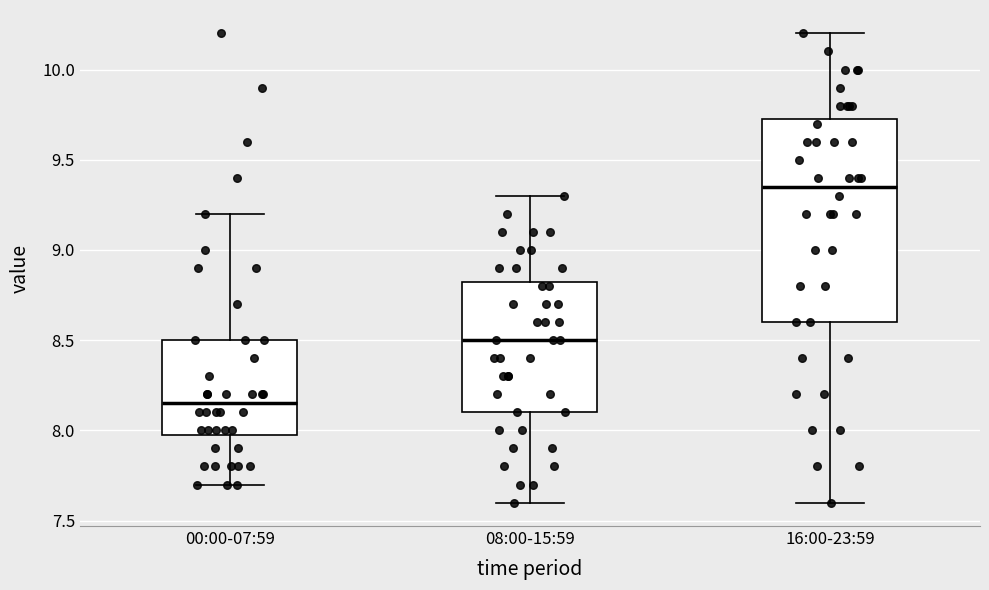

Reading left to right, read every box against the y-axis: the position of its median line, the range the box covers, and the ends of its whiskers. The values are not printed on the chart, so give them approximately, as read against the axis.

00:00-07:59: median 8.15, box 8.00 to 8.50, whiskers 7.70 to 9.20
08:00-15:59: median 8.50, box 8.10 to 8.85, whiskers 7.60 to 9.30
16:00-23:59: median 9.35, box 8.60 to 9.75, whiskers 7.60 to 10.20